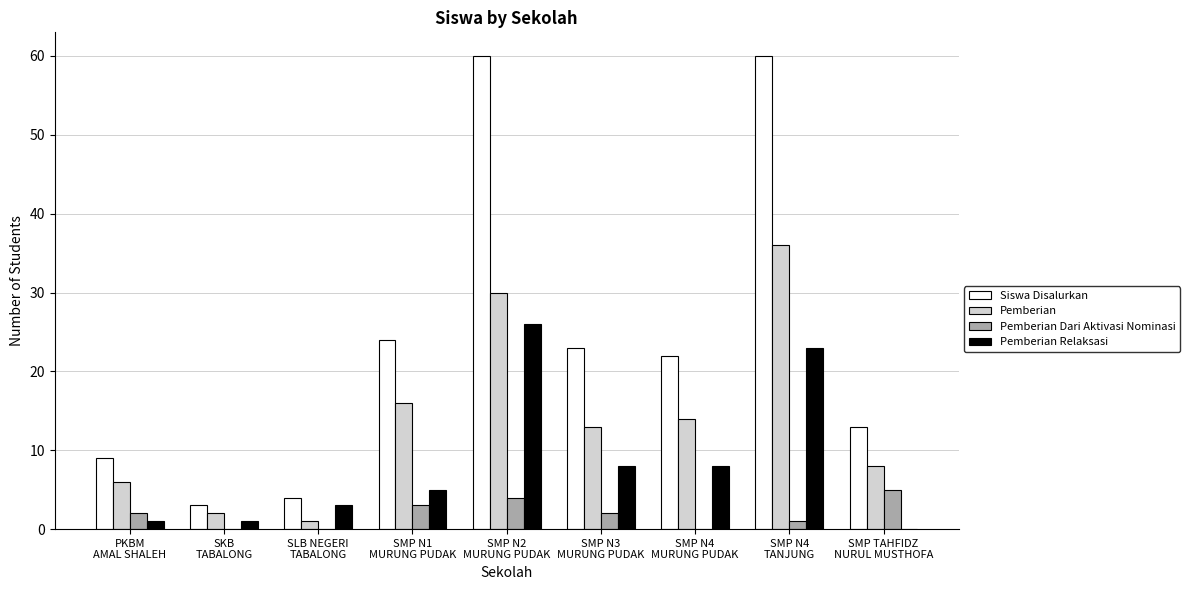

Where does the Pemberian series first go above 13?

SMP N1
MURUNG PUDAK